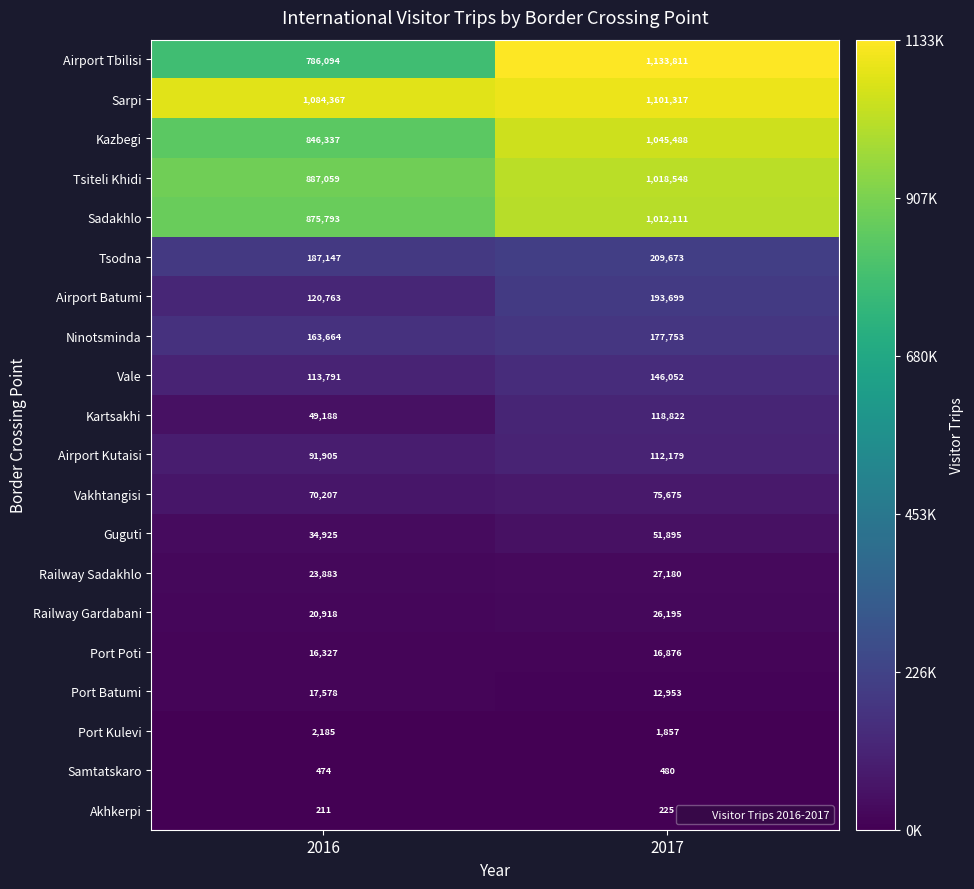

Rank the series at 2017 from lowest to highest value.

Akhkerpi, Samtatskaro, Port Kulevi, Port Batumi, Port Poti, Railway Gardabani, Railway Sadakhlo, Guguti, Vakhtangisi, Airport Kutaisi, Kartsakhi, Vale, Ninotsminda, Airport Batumi, Tsodna, Sadakhlo, Tsiteli Khidi, Kazbegi, Sarpi, Airport Tbilisi